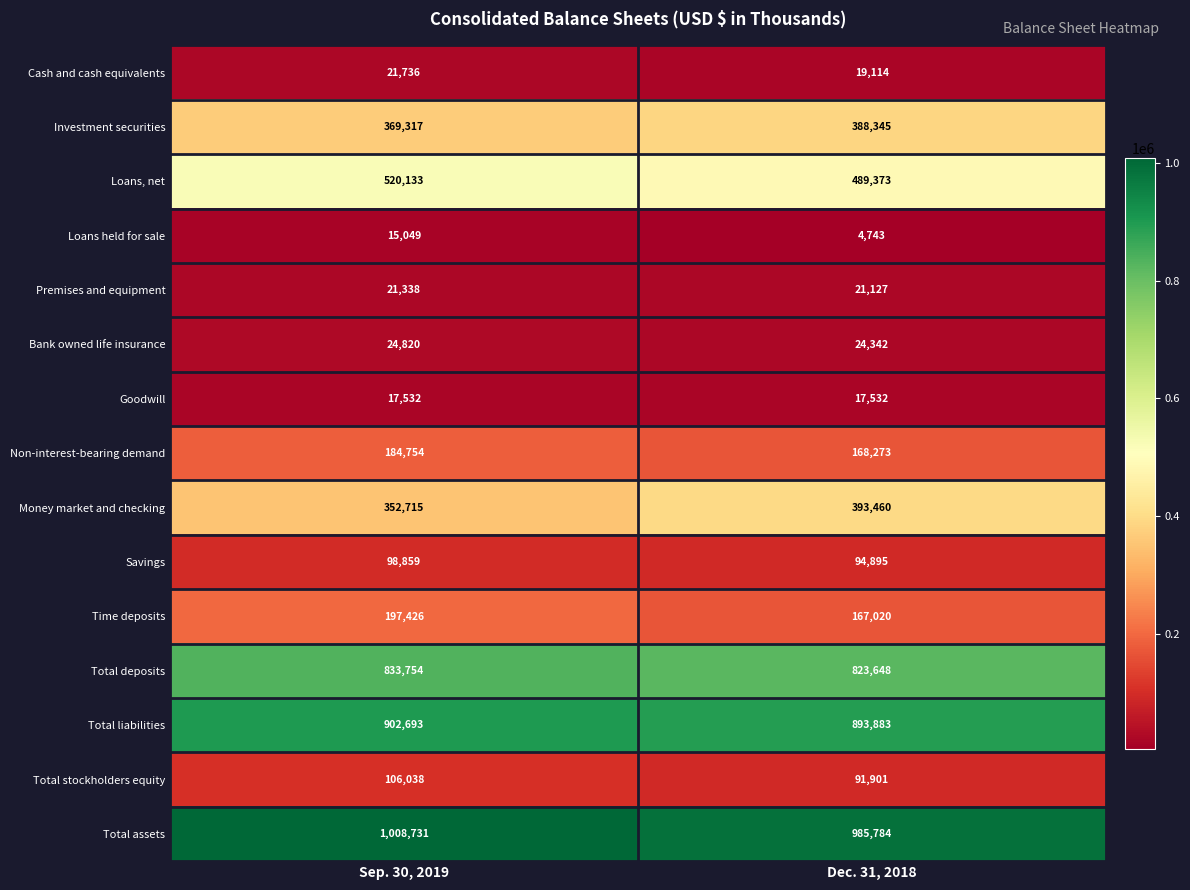

What is the minimum value for Non-interest-bearing demand?

168273